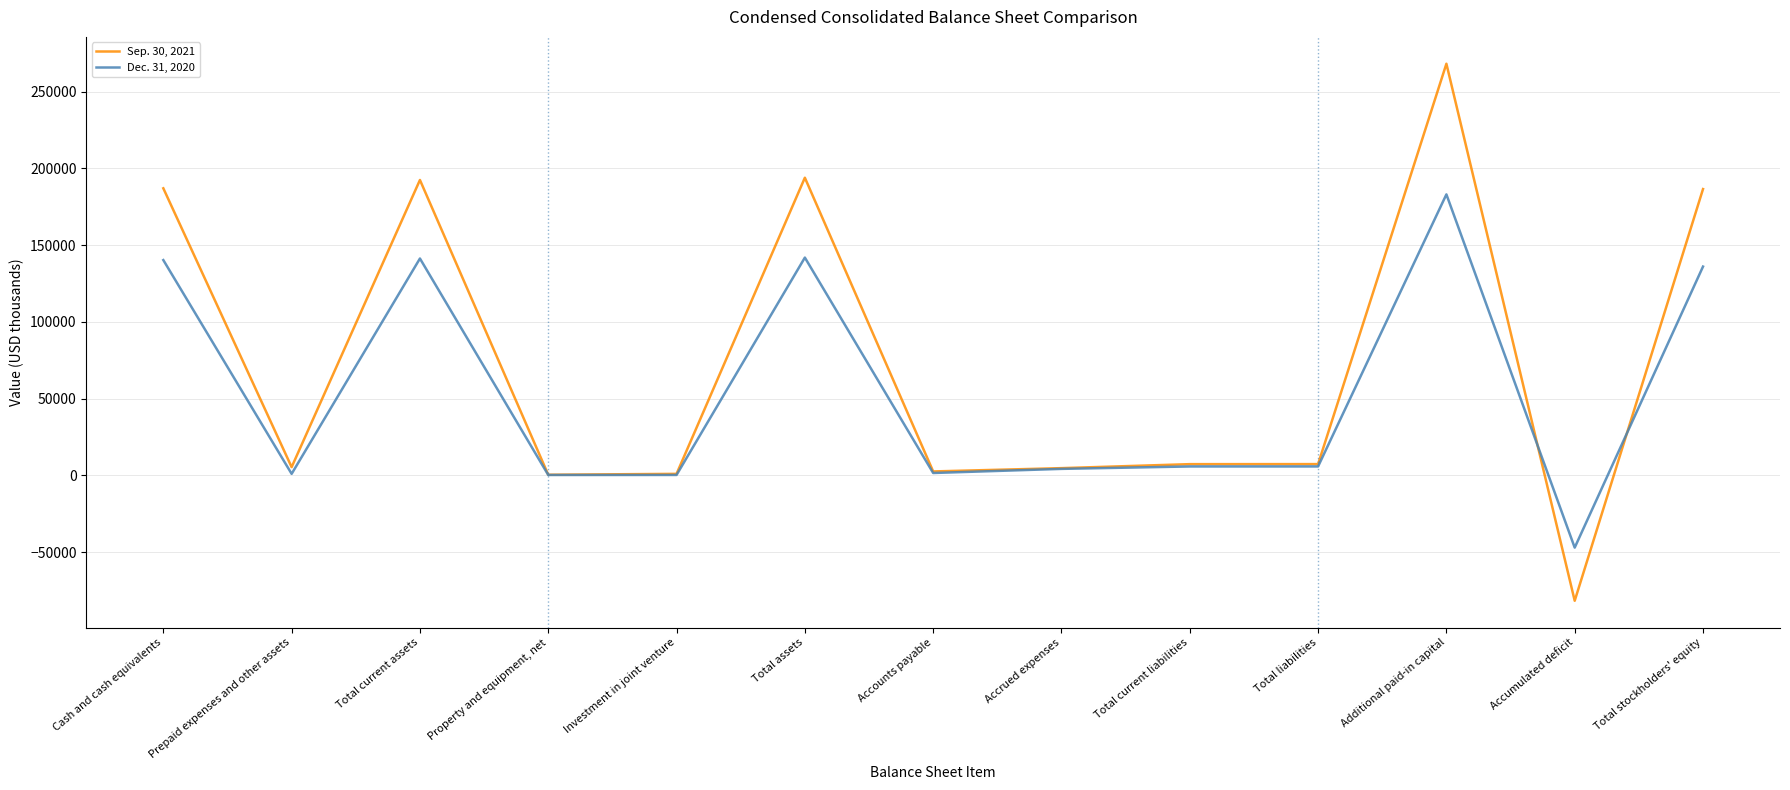

How many lines are shown in the chart?

2